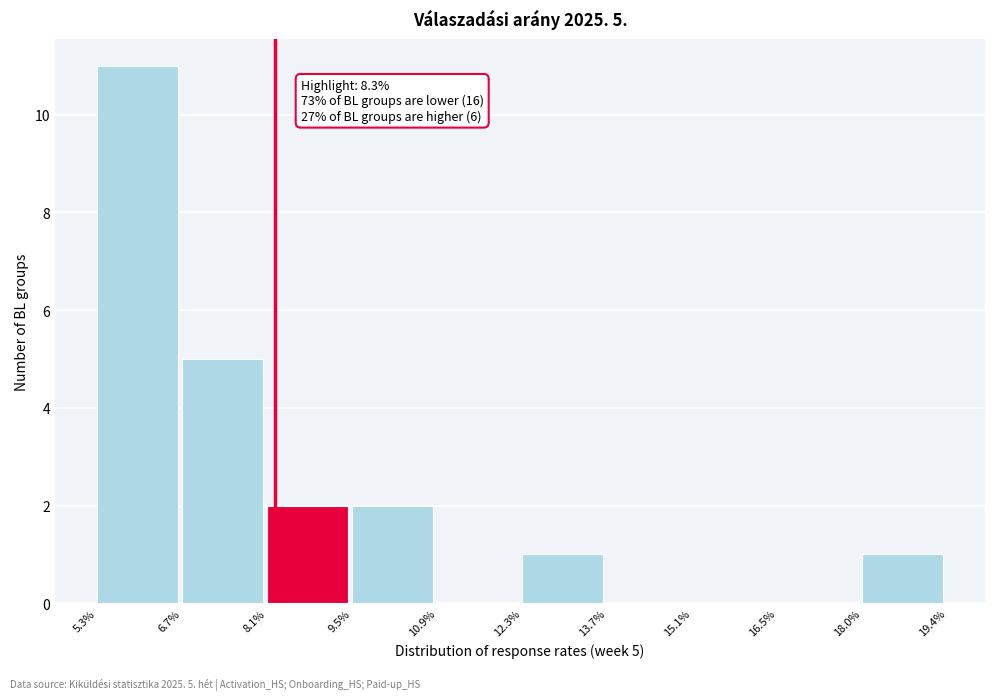

Reading left to right, transcribe all the data shown in this chart.

5.3%=11	6.7%=5	8.1%=2	9.5%=2	10.9%=0	12.3%=1	13.7%=0	15.1%=0	16.5%=0	18.0%=1